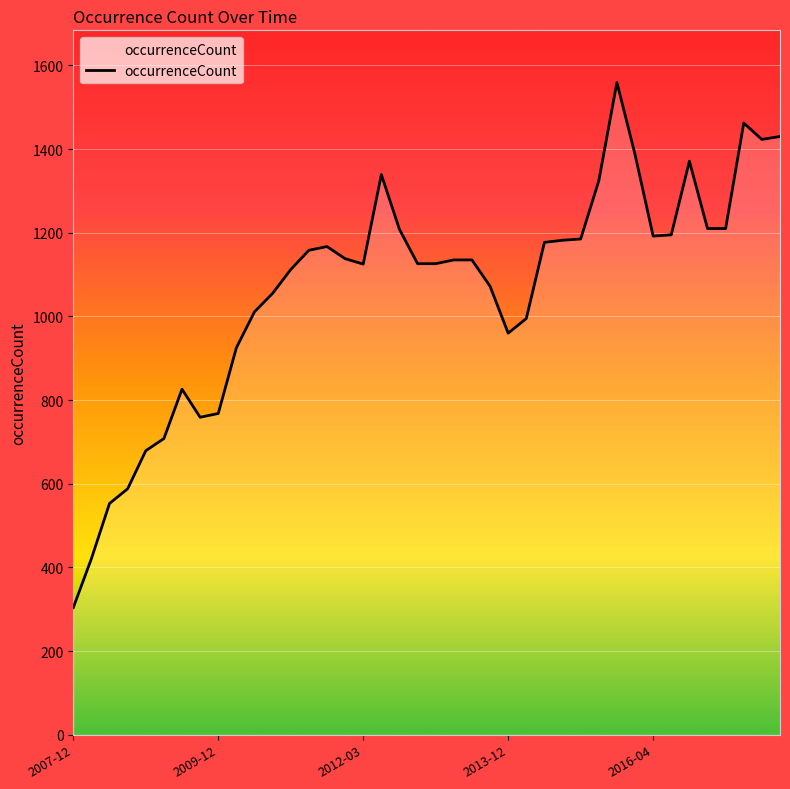

What is the difference between the maximum and minimum values?

1255